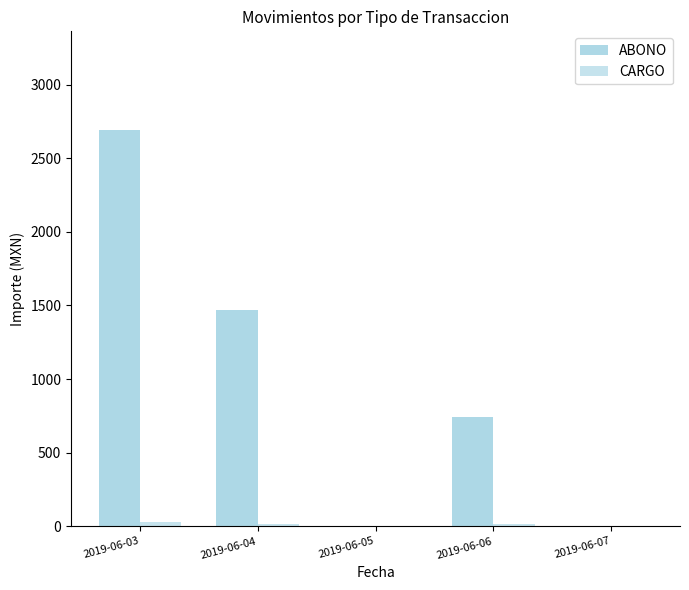

Count the number of categories in the chart.

5